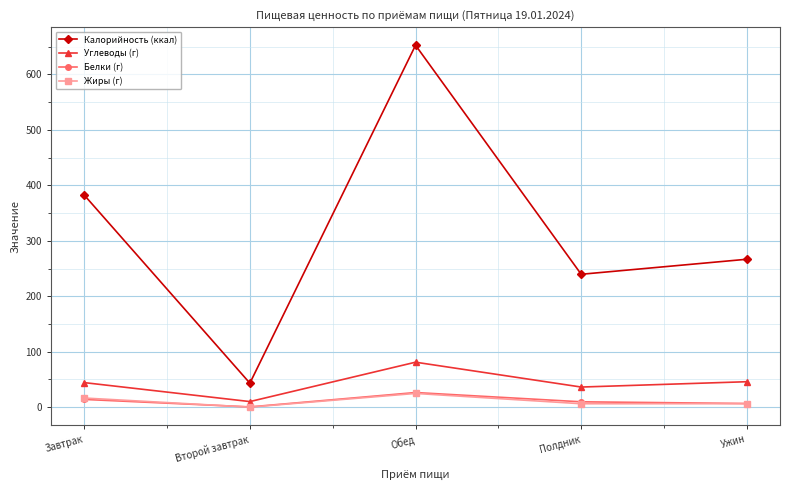

What is the total value across all series at Полдник?

291.8